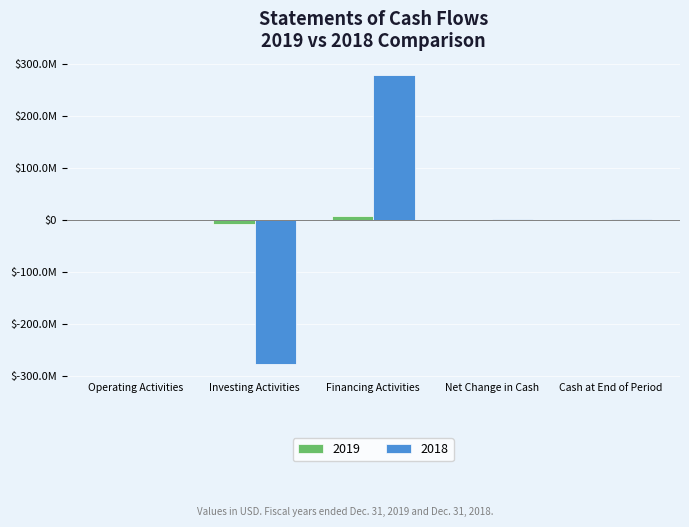

At Net Change in Cash, list the series in order from largest to smallest.

2018, 2019